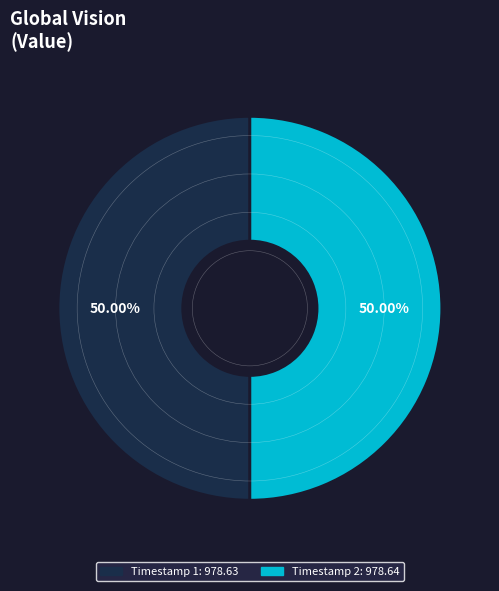

How many segments does this pie chart have?

2